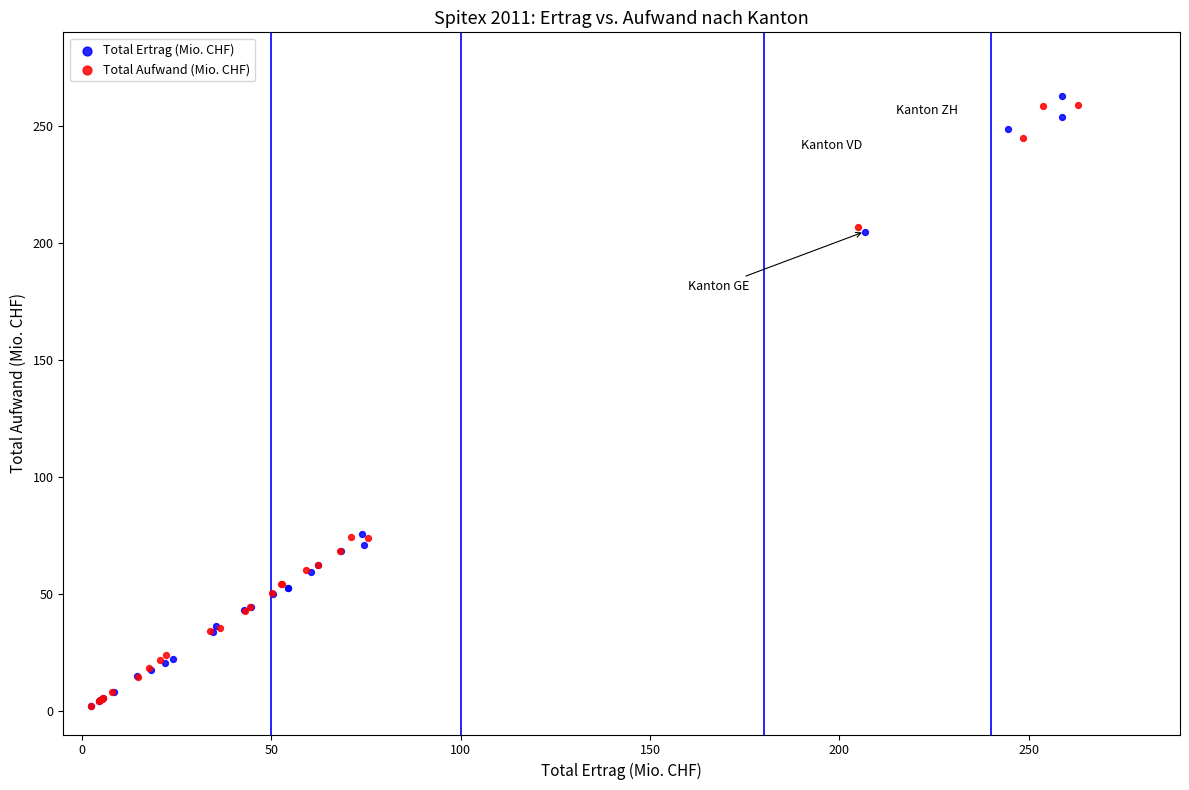

Which series has the largest Y range (max minus min)?

Total Ertrag (Mio. CHF)